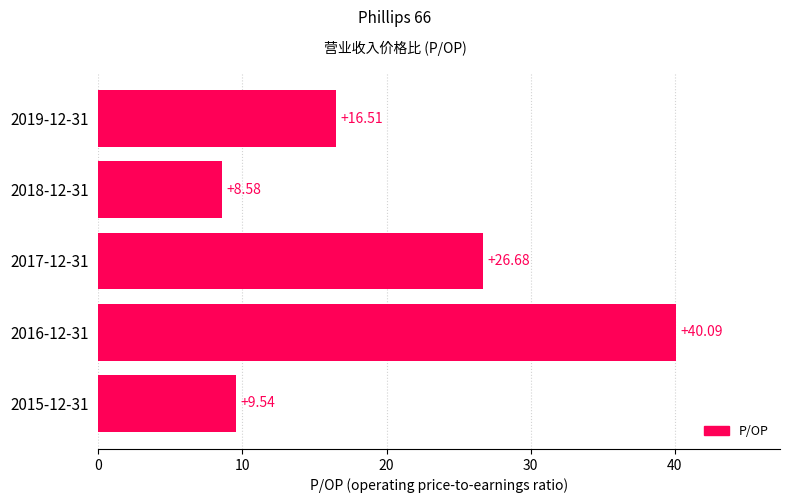

Between 2019-12-31 and 2015-12-31, which is larger?

2019-12-31